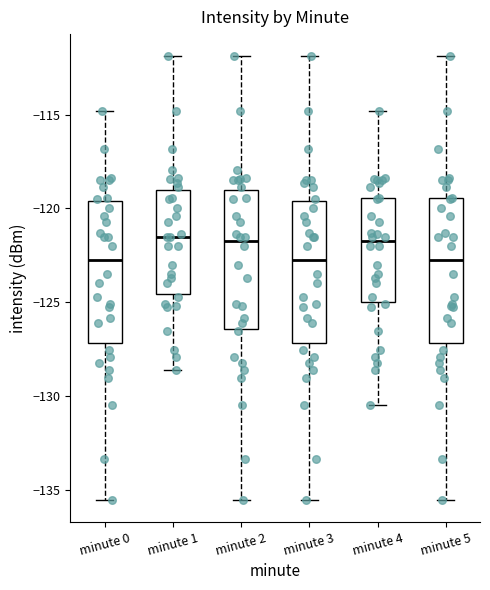

Where is the upper edge of the box for minute 2 on the y-axis? The values are not printed on the chart, so give them approximately, as read against the axis.

-119.0